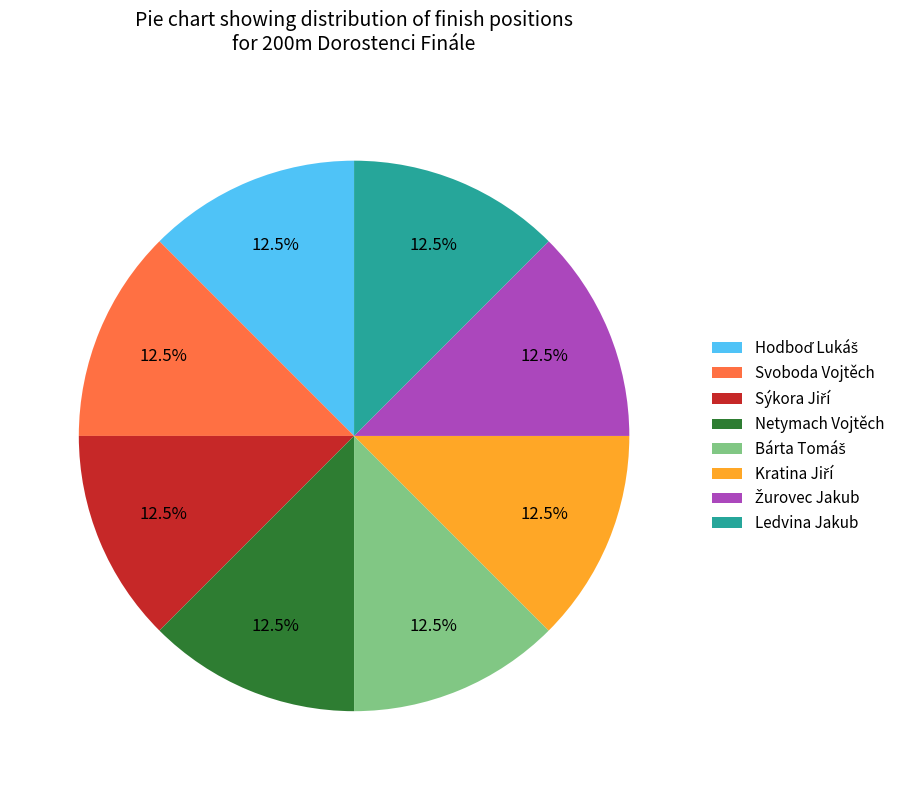

How many slices are in this pie chart?

8